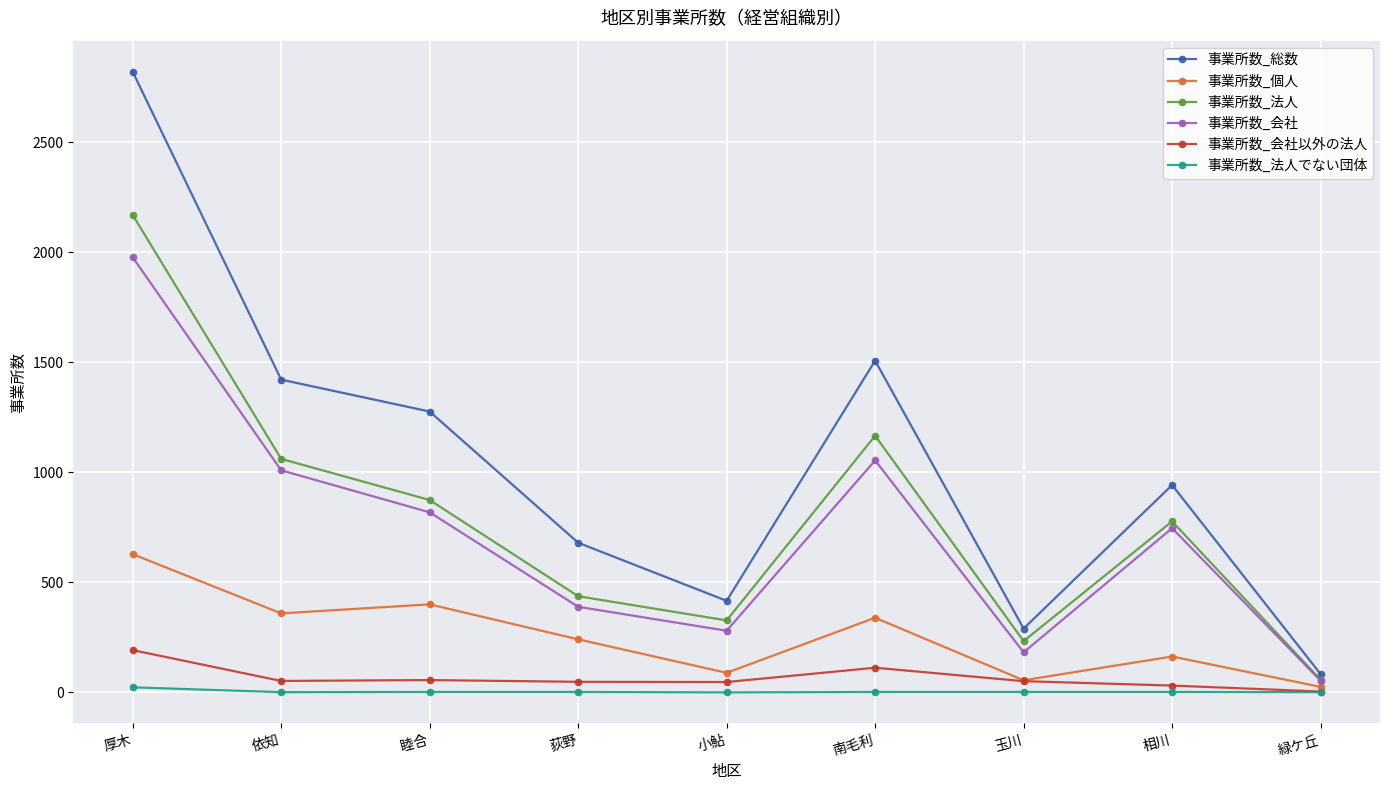

Where is the first local minimum for 事業所数_会社?

小鮎